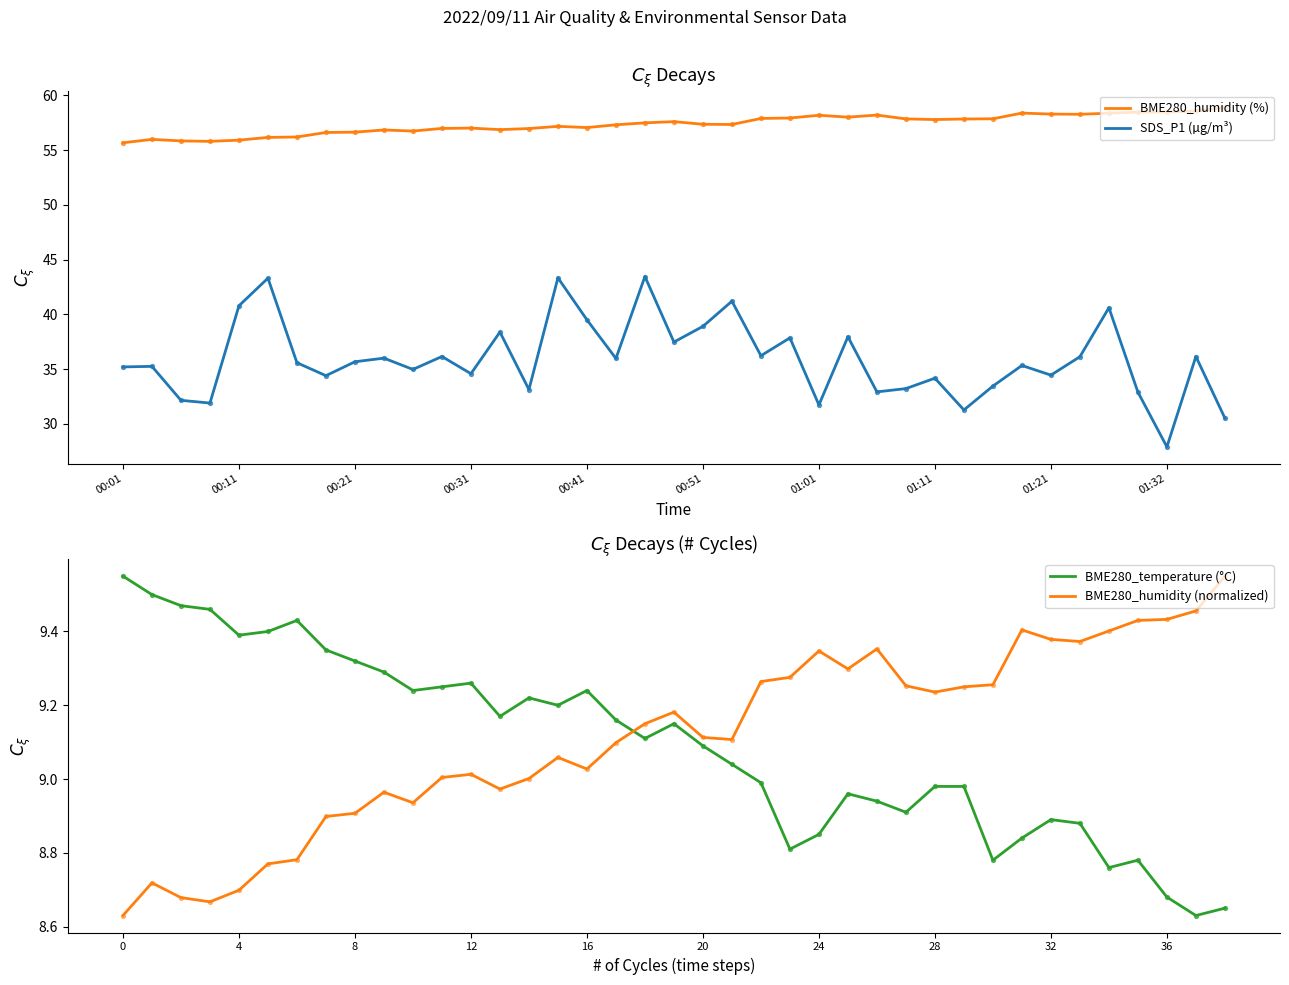

Which series contains the highest Y value?

BME280_humidity (%)